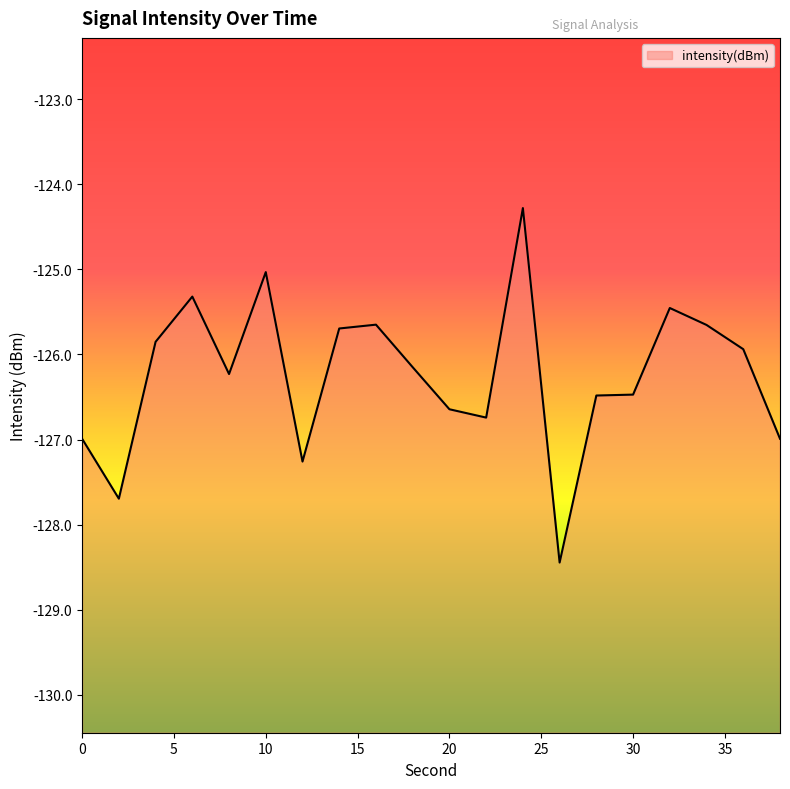

True or false: the data has more than 1 interior local peaks.

True